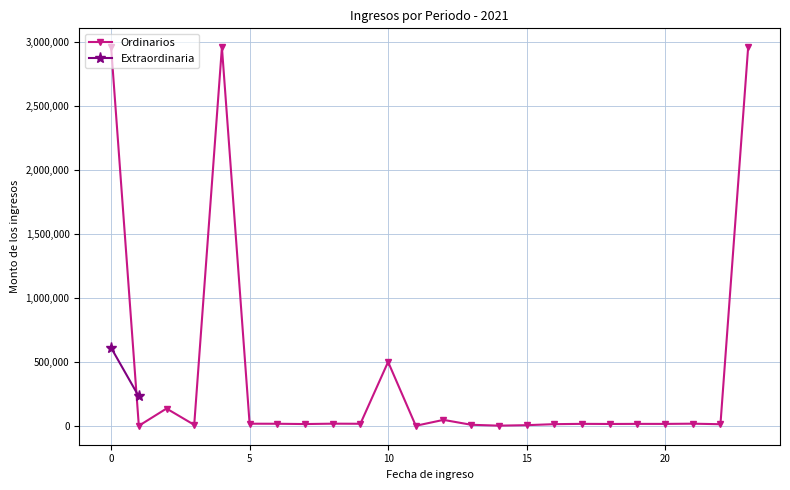

What is the minimum value shown in the chart?

1139.2